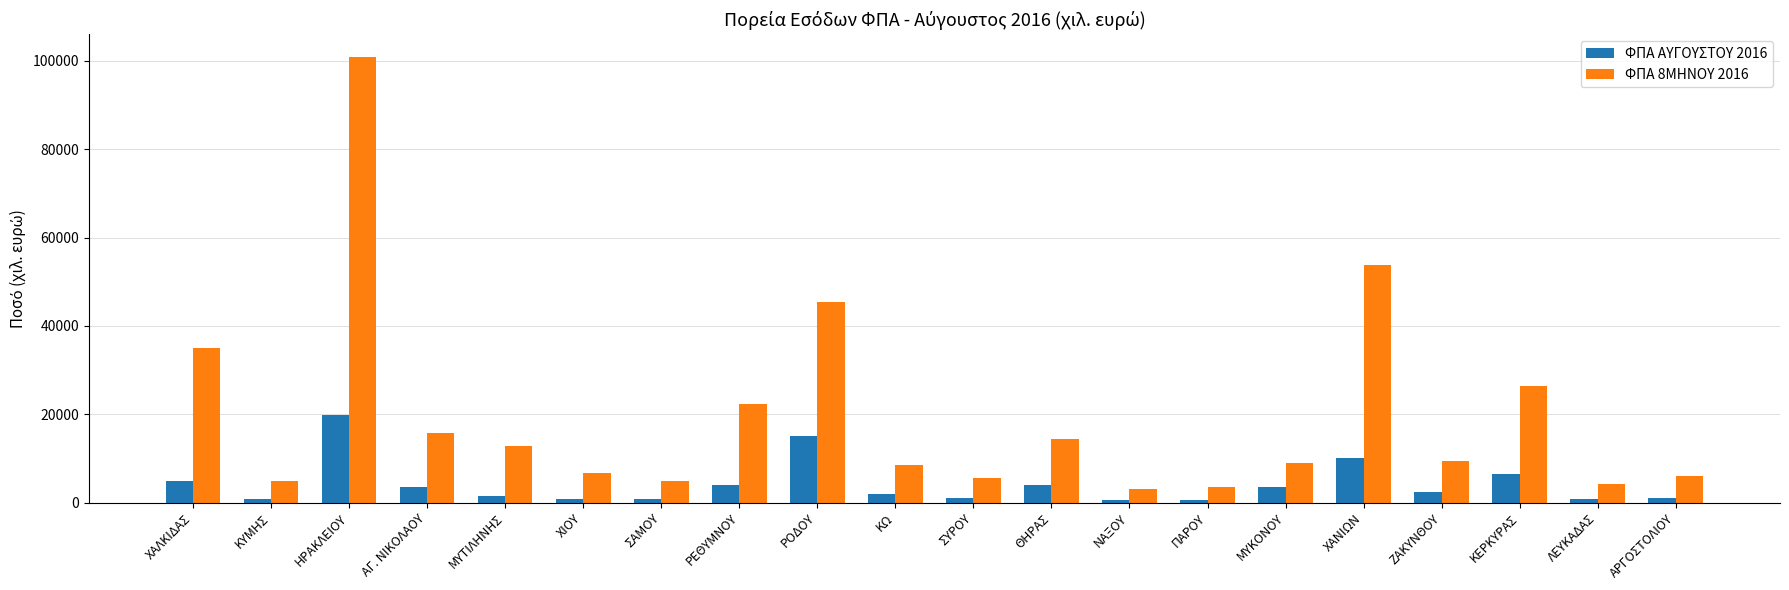

Which label corresponds to the largest value in the chart?

ΗΡΑΚΛΕΙΟΥ